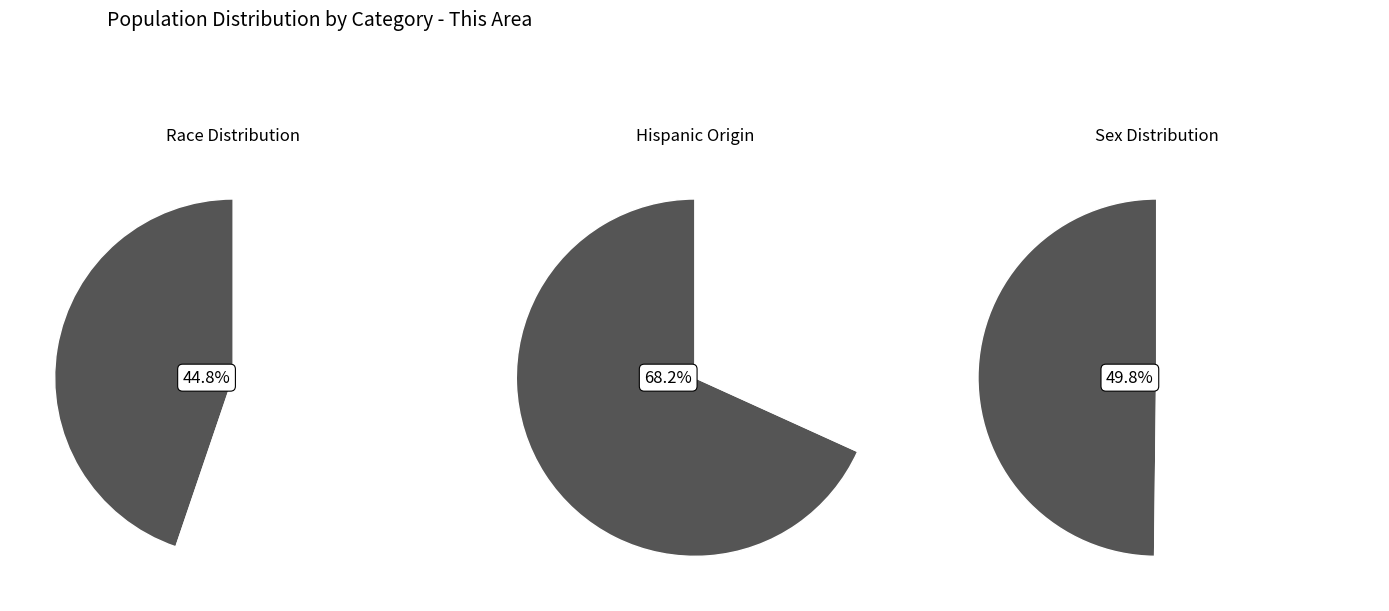

Combined, do 1 and 0 account for over 50%?

Yes